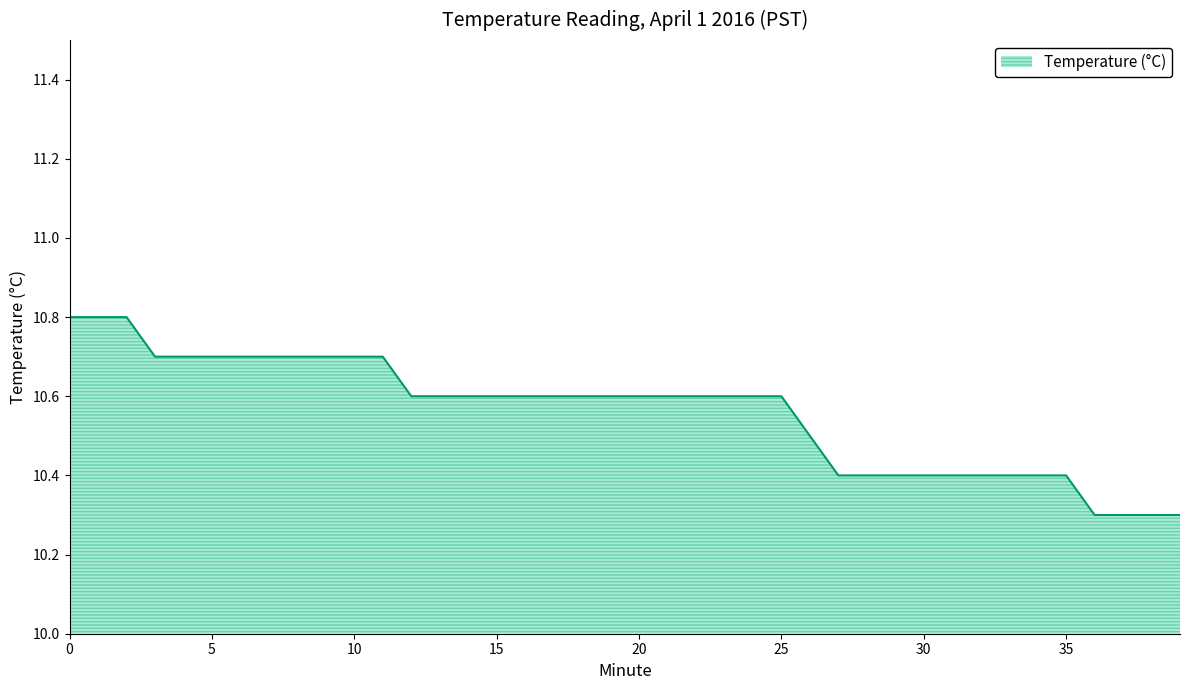

What is the difference between the maximum and minimum values?

0.5